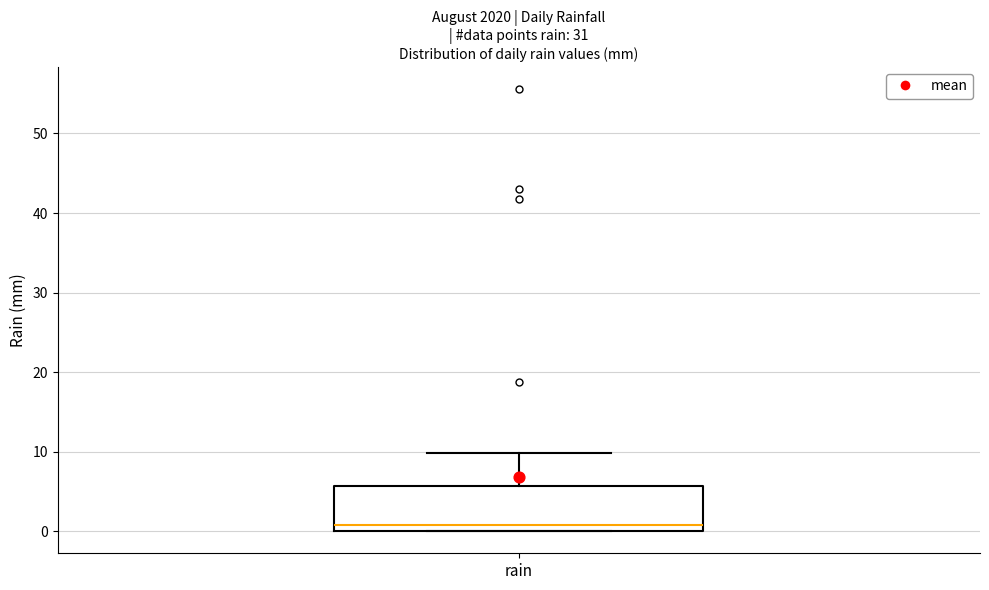

Read this box plot against the y-axis: the position of the median line, the range covered by the box, and the ends of both whiskers. The values are not printed on the chart, so give them approximately, as read against the axis.

median 1, box 0 to 6, whiskers 0 to 10